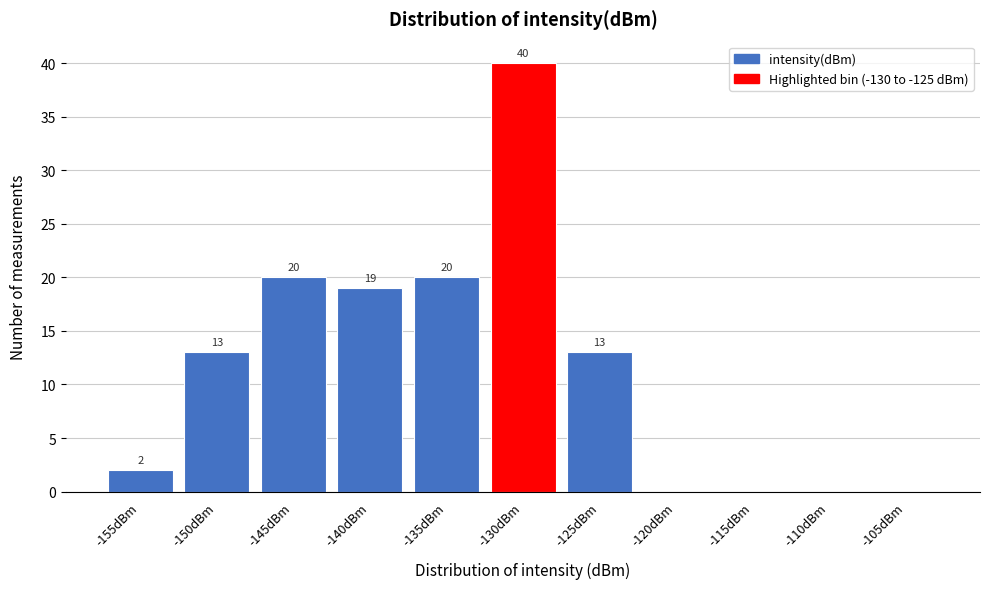

Reading left to right, list all the values displayed in this chart.

-155dBm=2	-150dBm=13	-145dBm=20	-140dBm=19	-135dBm=20	-130dBm=40	-125dBm=13	-120dBm=0	-115dBm=0	-110dBm=0	-105dBm=0